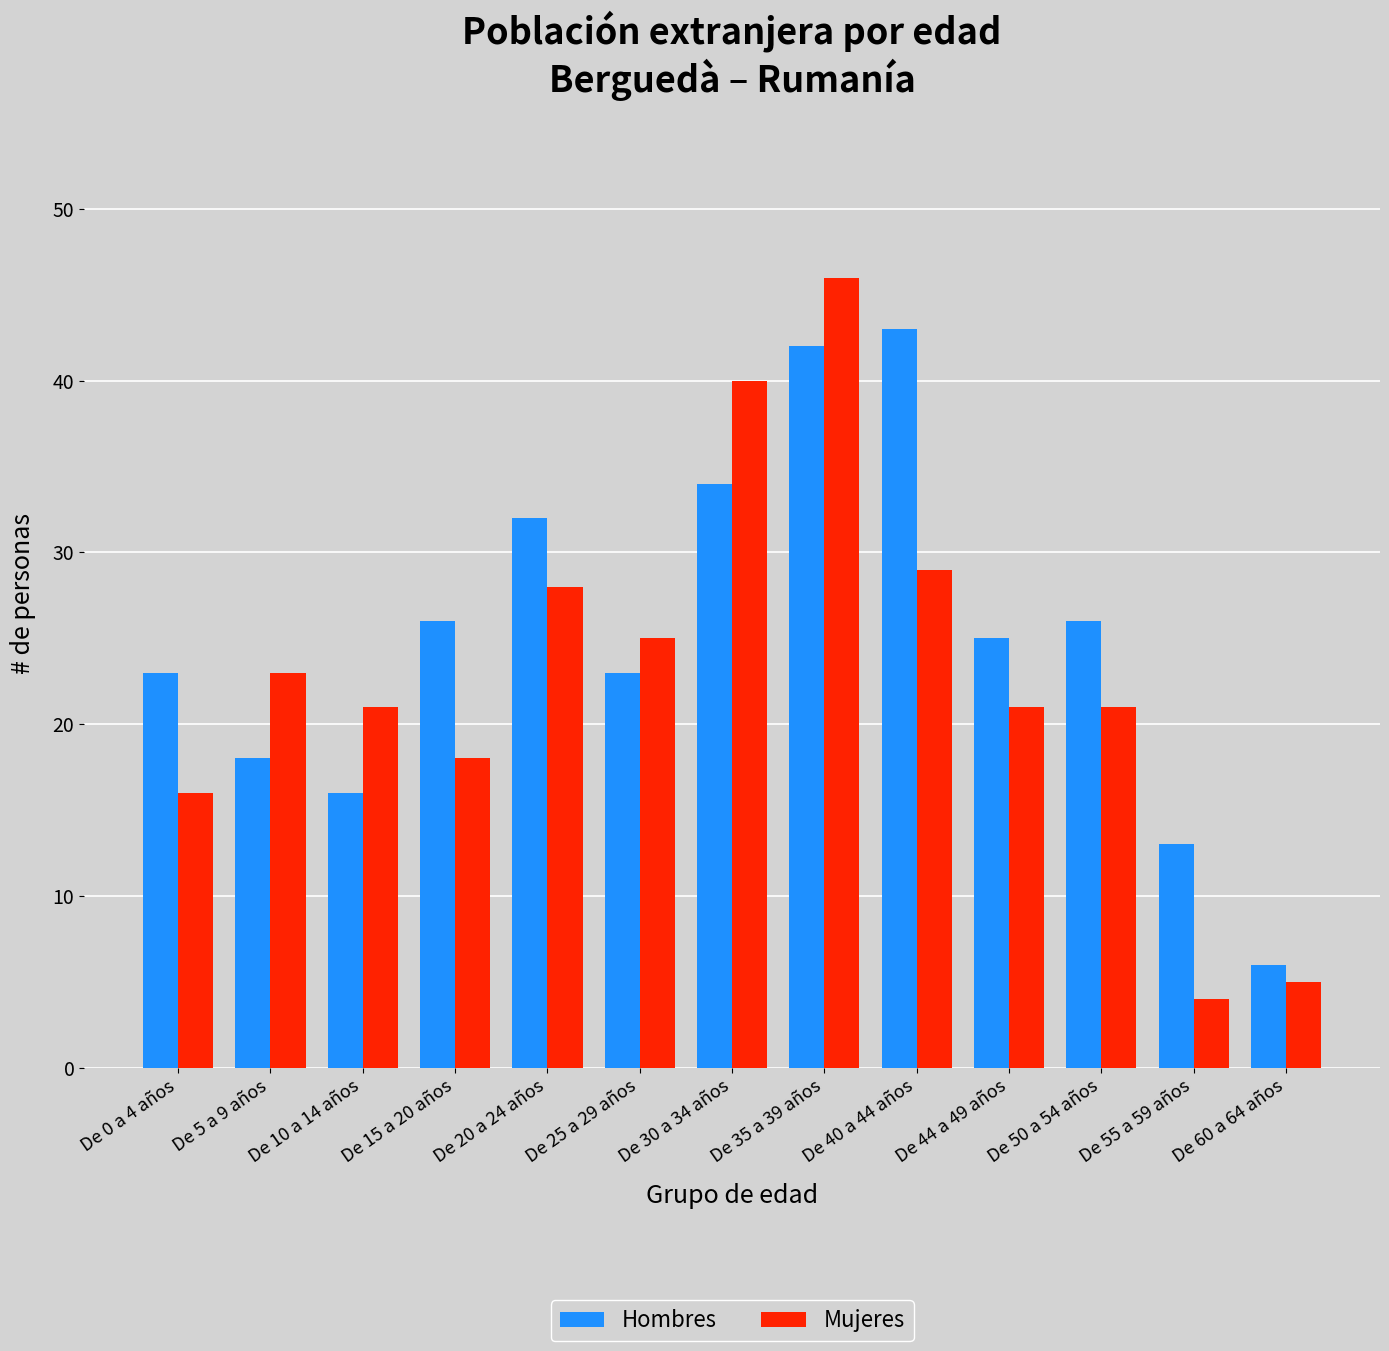

Reading left to right, list all the values displayed in this chart.

Hombres: 23	18	16	26	32	23	34	42	43	25	26	13	6
Mujeres: 16	23	21	18	28	25	40	46	29	21	21	4	5